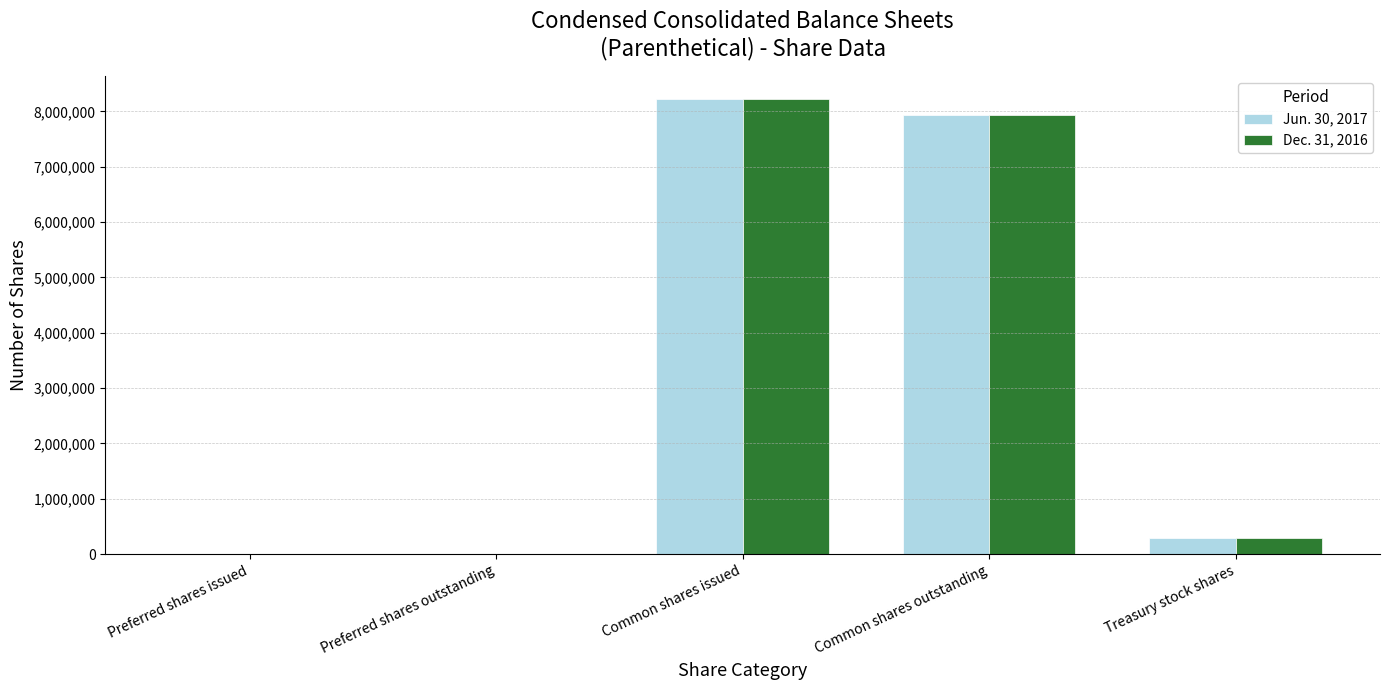

The Jun. 30, 2017 series shows 0 at Preferred shares outstanding. True or false?

True